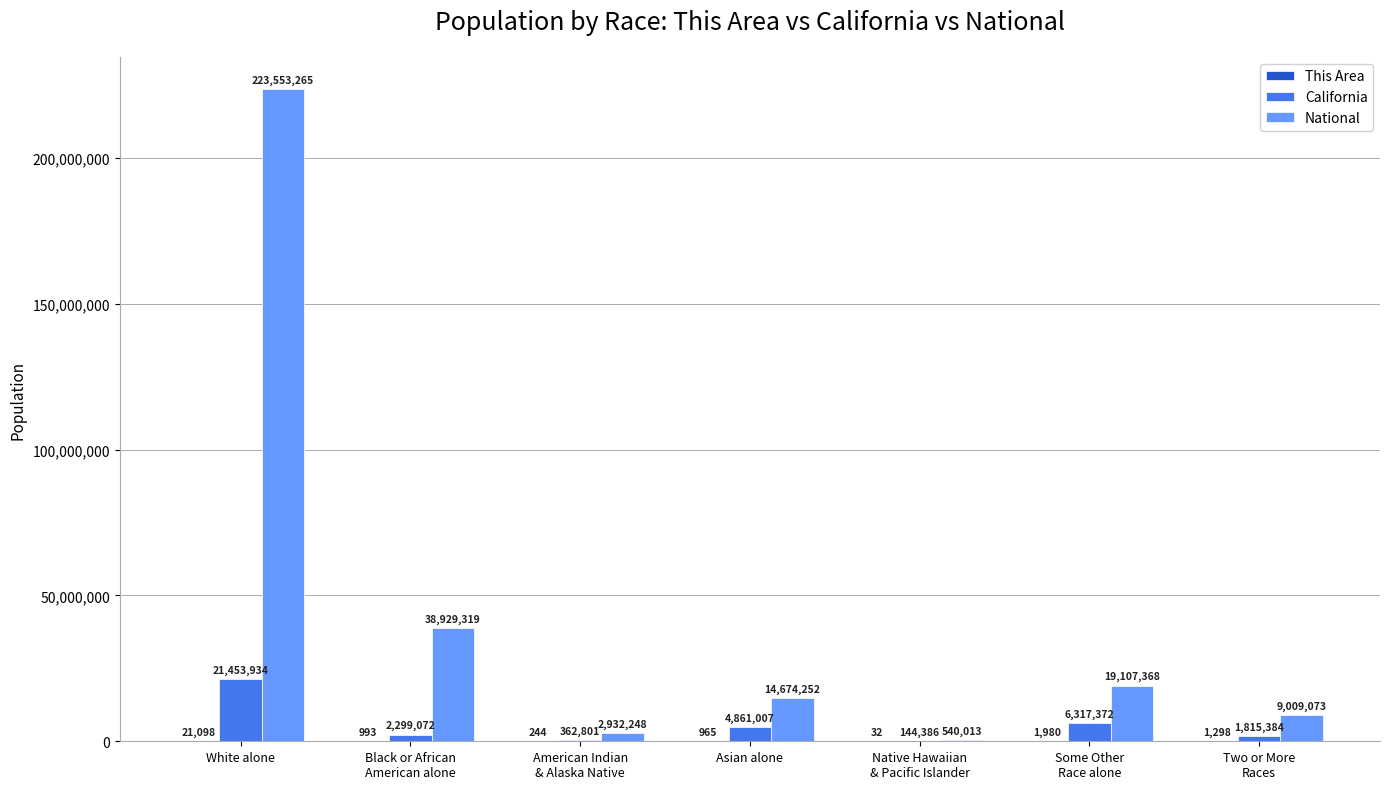

Where is National nearest to the value 112046639?

Black or African
American alone